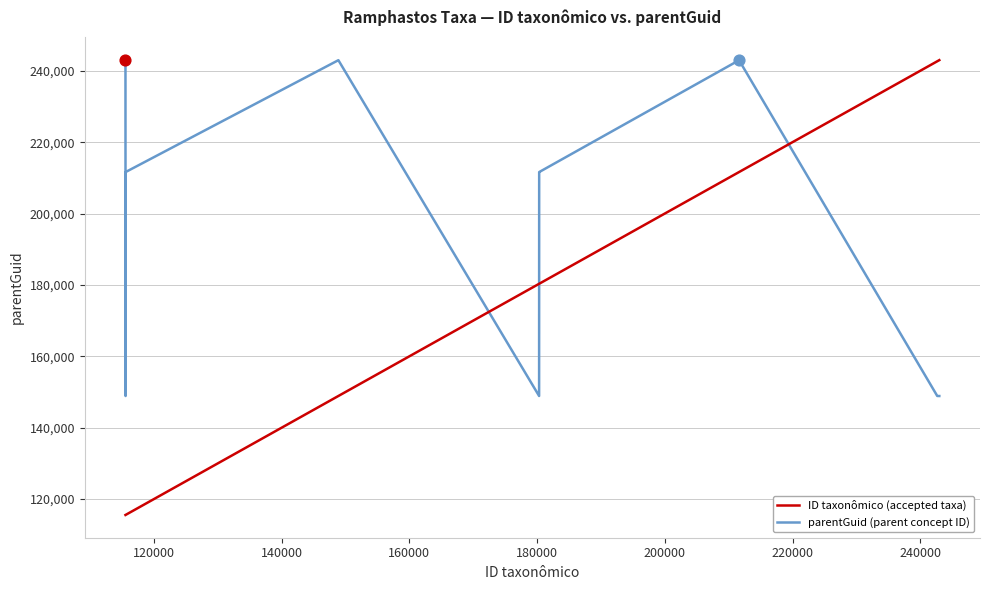

Which series has the largest total across all categories?

parentGuid (parent concept ID)